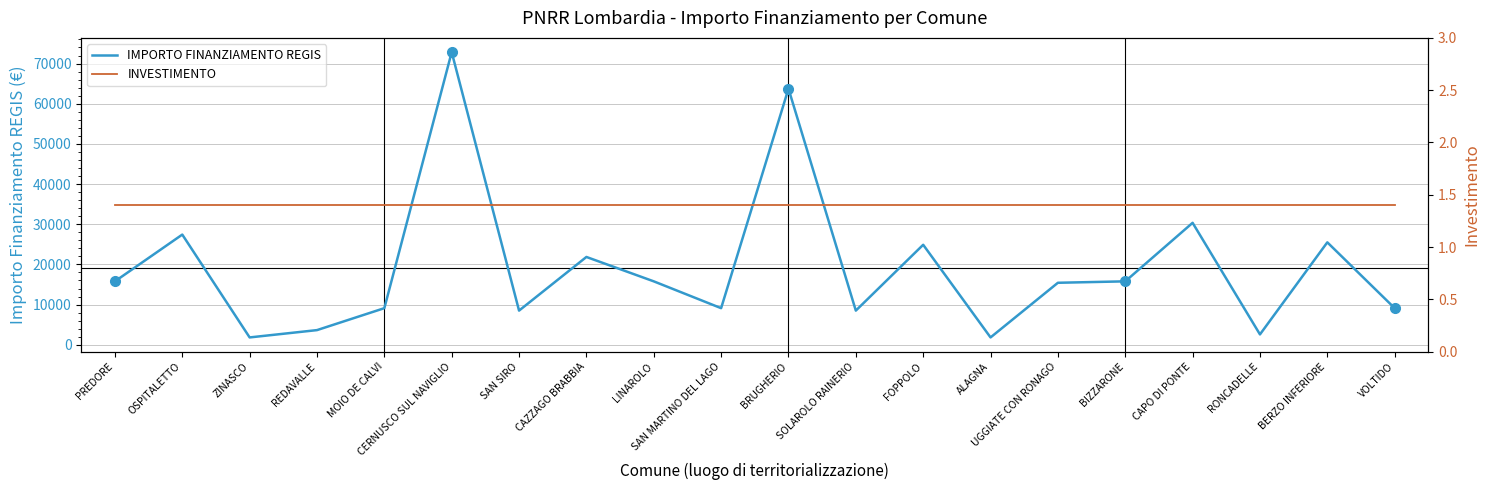

What is the value of the INVESTIMENTO point at the 18th from the left?

1.4